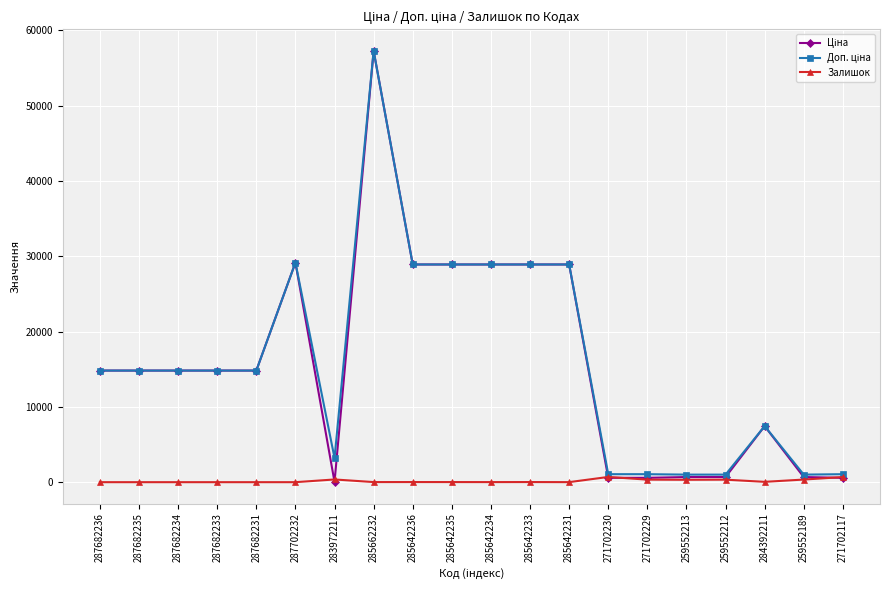

At how many categories does at least one series exceed 1760?

14